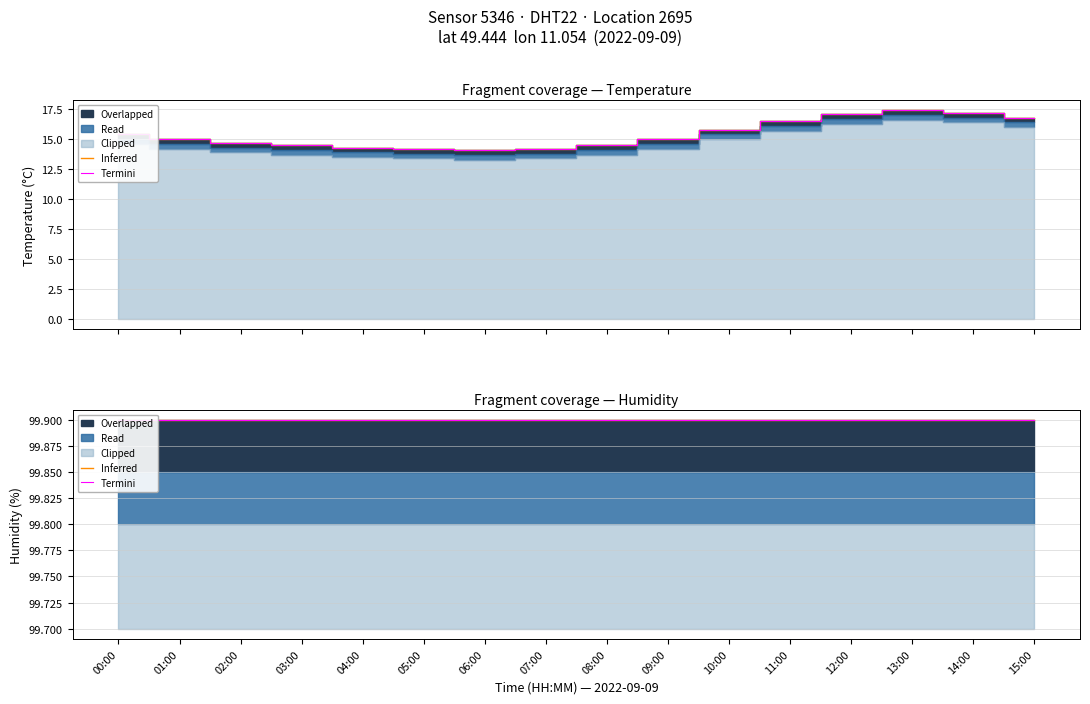

List the labels in order of value, smallest first.

06:00, 05:00, 07:00, 04:00, 03:00, 08:00, 02:00, 01:00, 09:00, 00:00, 10:00, 11:00, 15:00, 12:00, 14:00, 13:00